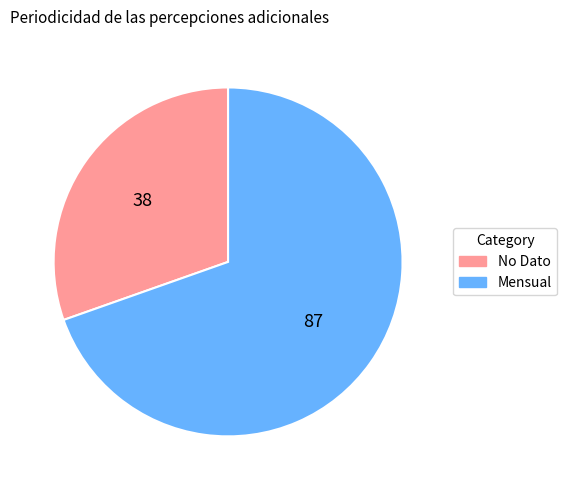

Count the number of slices in the pie.

2